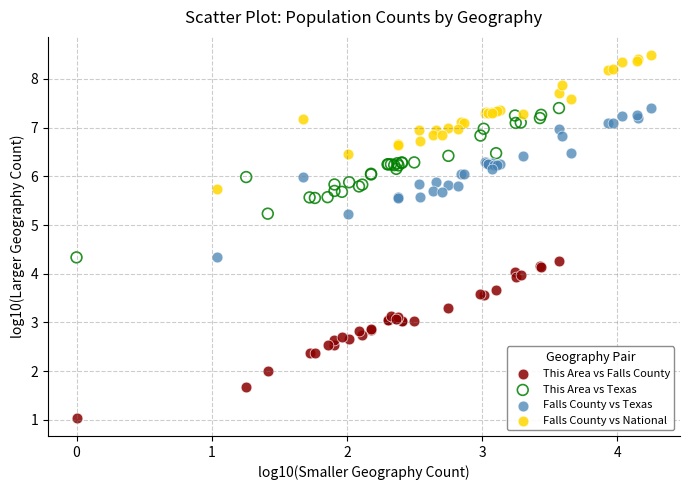

Which series reaches the maximum Y coordinate?

Falls County vs National